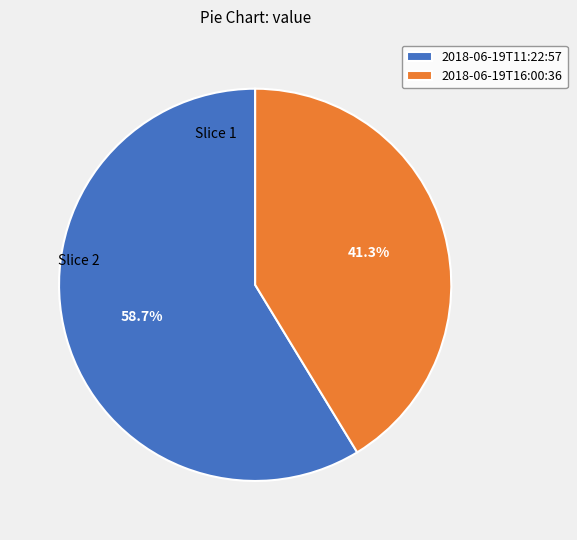

What is the ratio of the value at 2018-06-19T16:00:36 to the value at 2018-06-19T11:22:57?

0.7